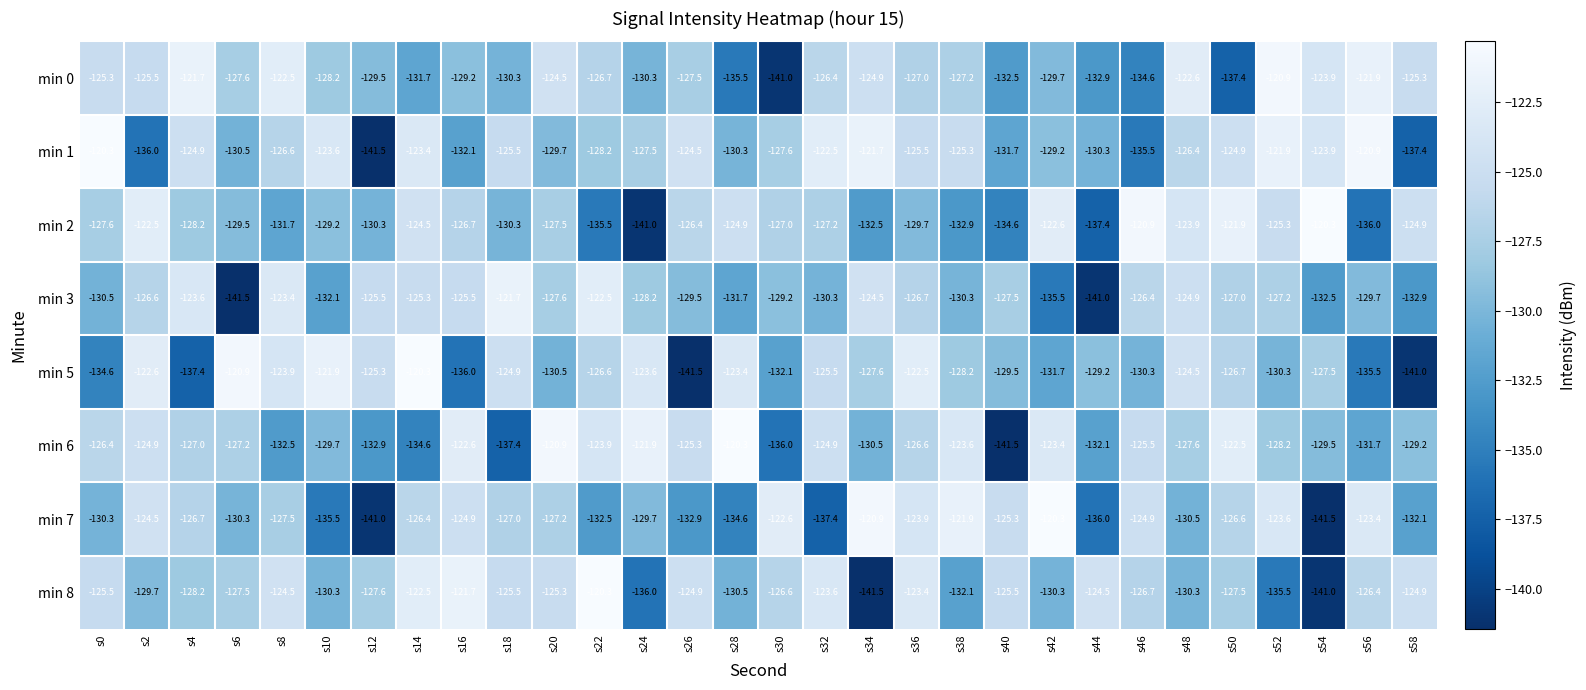

How many categories are shown in the chart?

30